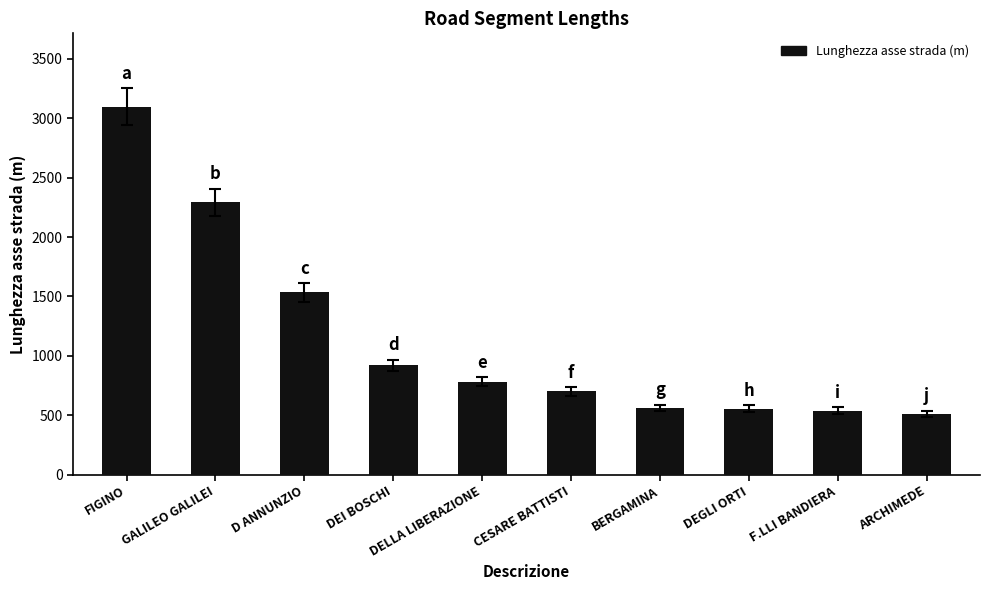

What is the sum of all values?

11496.5